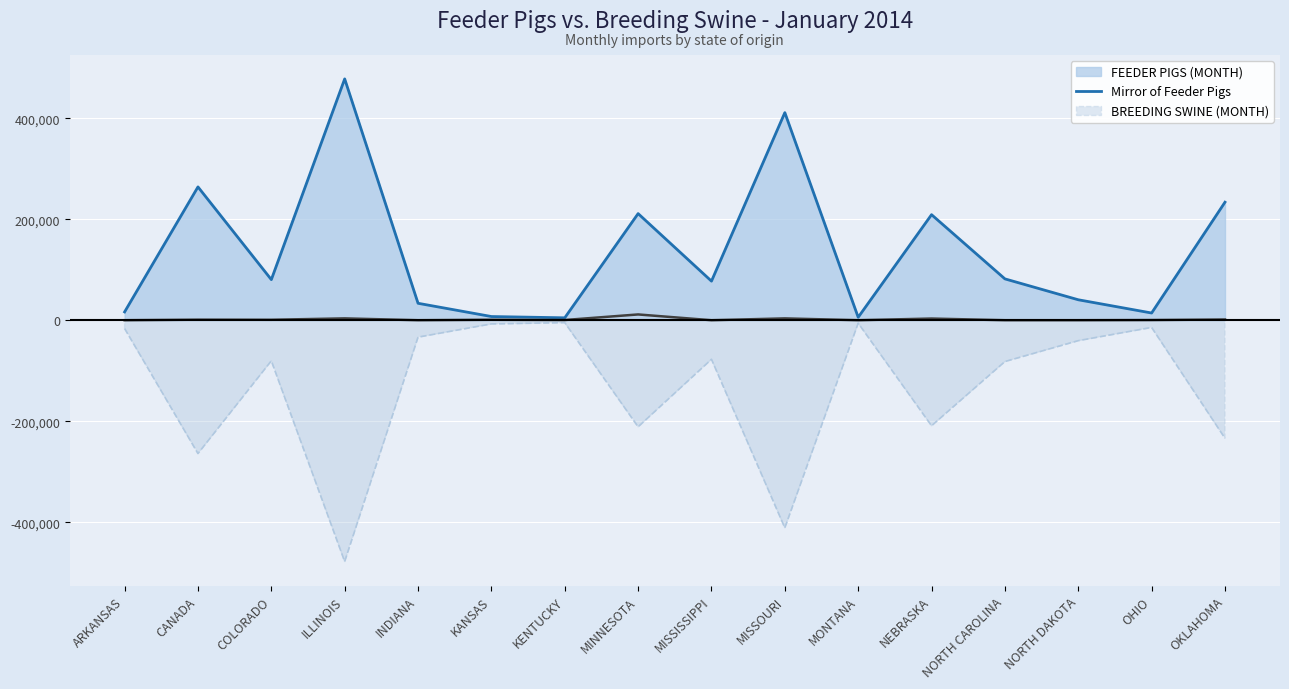

List the series in order of their peak value, highest first.

FEEDER PIGS (MONTH), BREEDING SWINE (MONTH), Mirror of Feeder Pigs